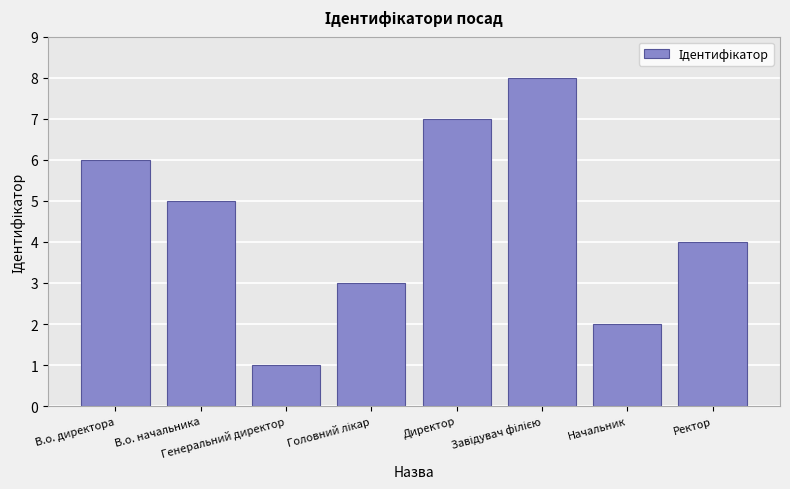

What is the smallest value displayed?

1